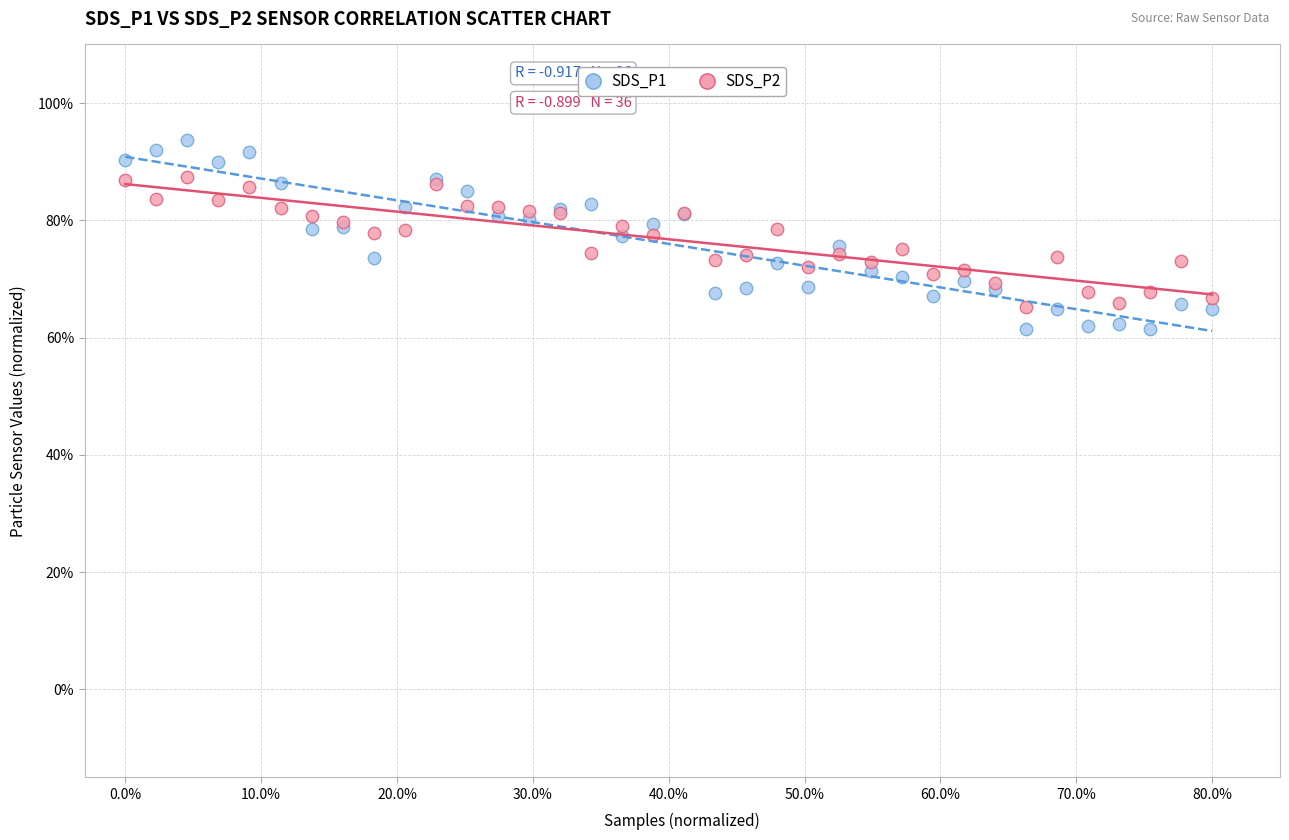

Which series contains the highest Y value?

SDS_P1